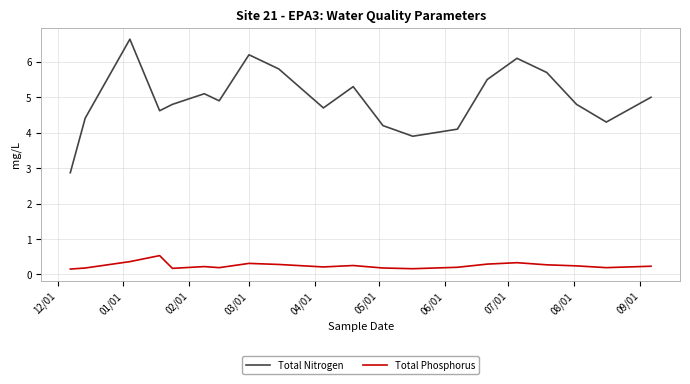

List the series in order of their peak value, lowest first.

Total Phosphorus, Total Nitrogen